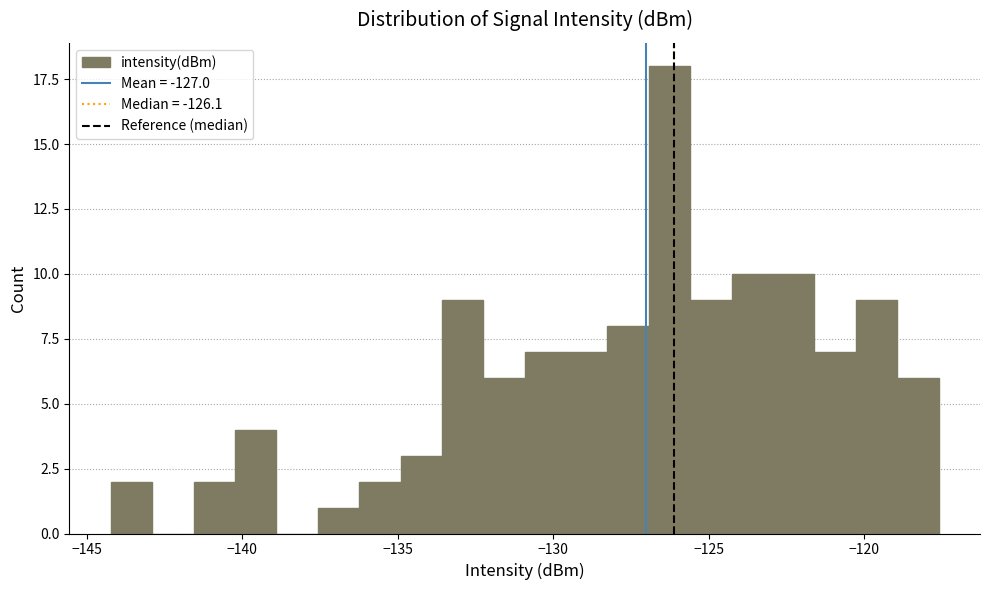

Read against the x-axis, roughly where is the centre of the tallest bar?

-126.5